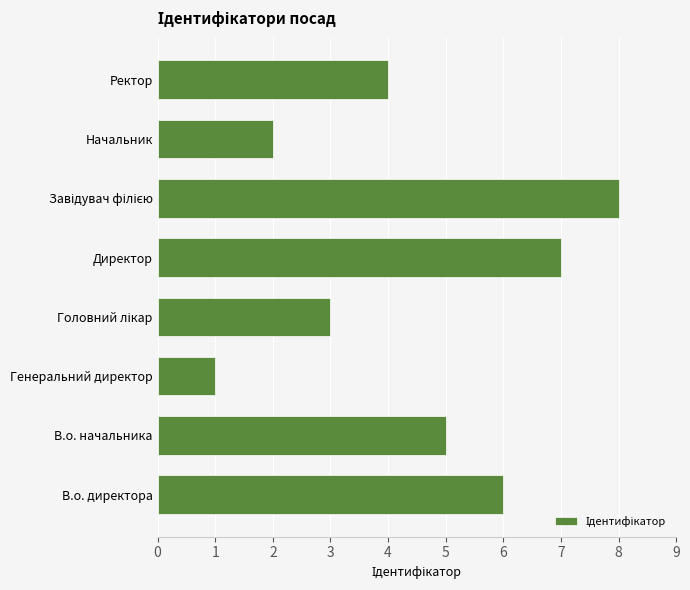

Count the values in the range 3 to 7.

5